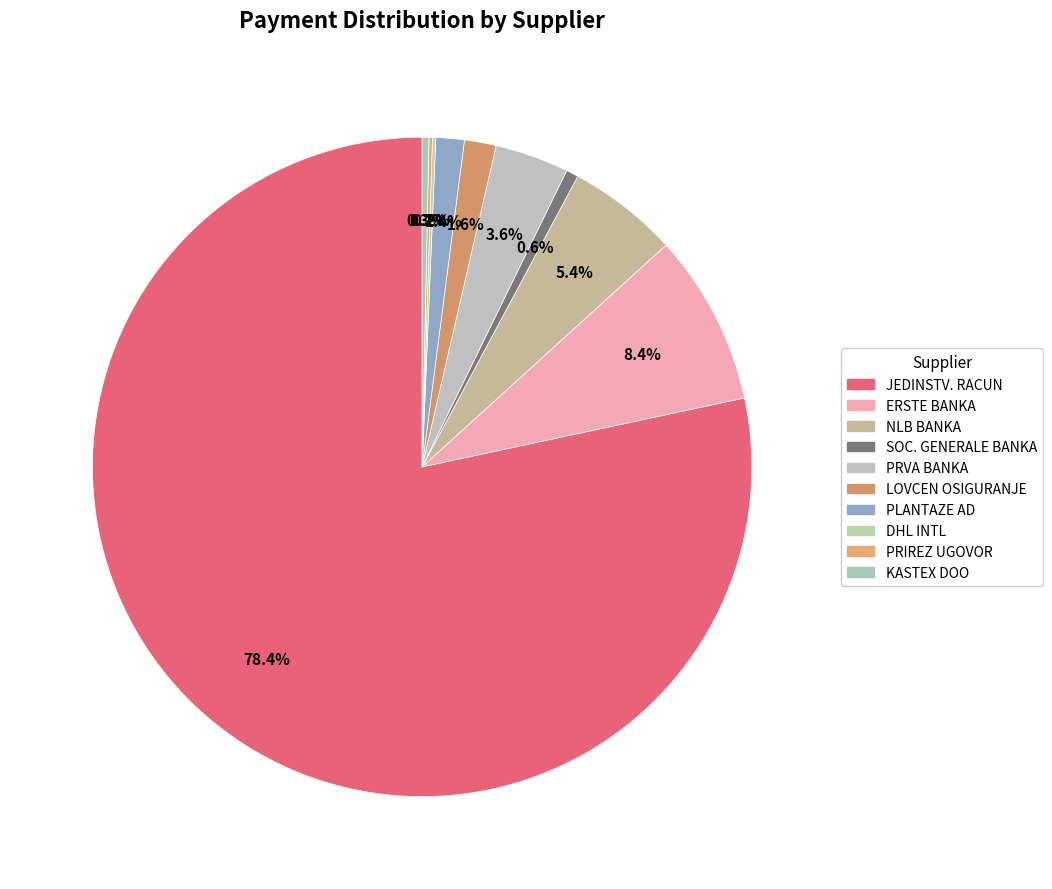

Count the number of slices in the pie.

10